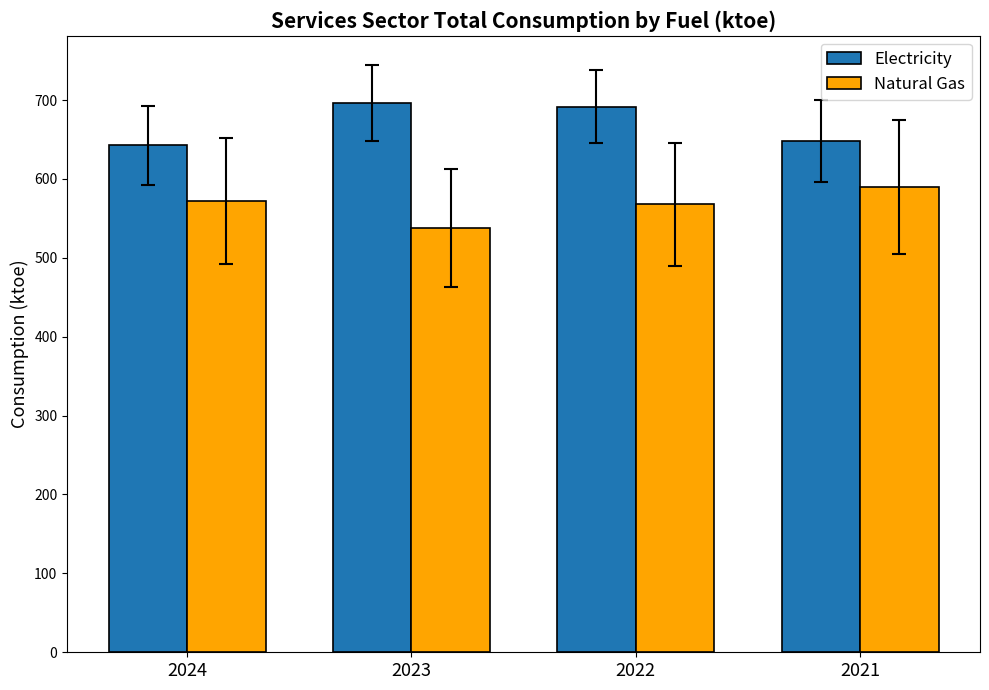

Which category has the lowest value in the Natural Gas series?

2023